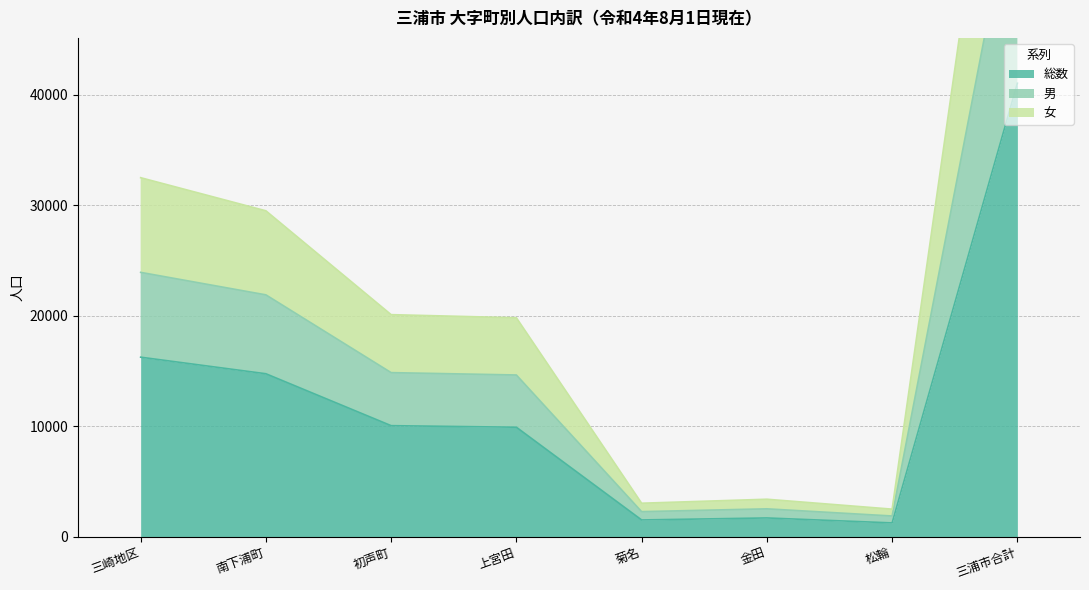

Does the chart have visible grid lines?

Yes